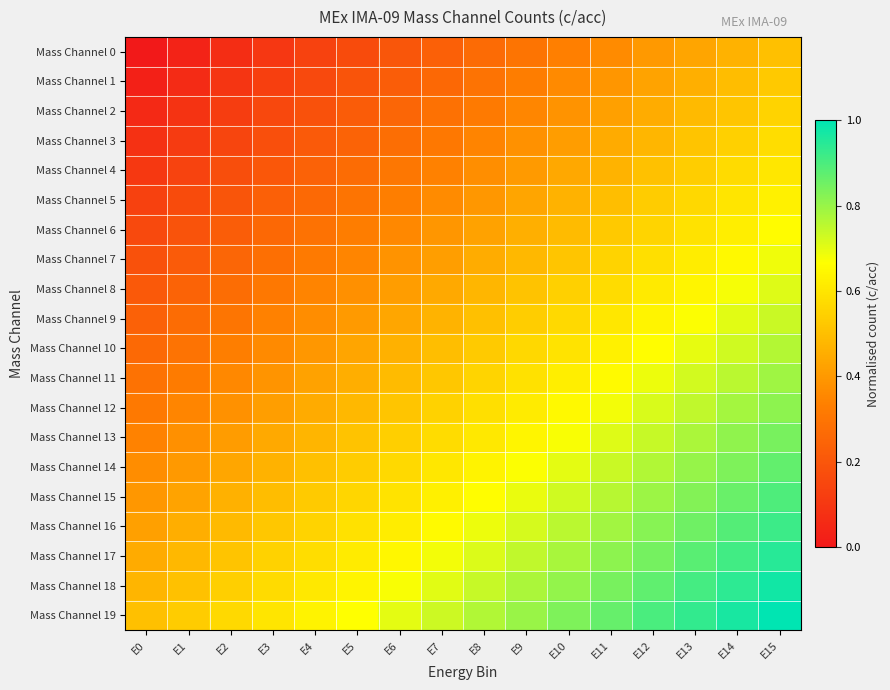

Reading left to right, transcribe all the data shown in this chart.

Mass Channel 0: E0=0.0	E1=0.0	E2=0.1	E3=0.1	E4=0.1	E5=0.2	E6=0.2	E7=0.2	E8=0.3	E9=0.3	E10=0.3	E11=0.4	E12=0.4	E13=0.4	E14=0.5	E15=0.5
Mass Channel 1: E0=0.0	E1=0.1	E2=0.1	E3=0.1	E4=0.2	E5=0.2	E6=0.2	E7=0.3	E8=0.3	E9=0.3	E10=0.4	E11=0.4	E12=0.4	E13=0.5	E14=0.5	E15=0.5
Mass Channel 2: E0=0.1	E1=0.1	E2=0.1	E3=0.2	E4=0.2	E5=0.2	E6=0.3	E7=0.3	E8=0.3	E9=0.4	E10=0.4	E11=0.4	E12=0.5	E13=0.5	E14=0.5	E15=0.6
Mass Channel 3: E0=0.1	E1=0.1	E2=0.1	E3=0.2	E4=0.2	E5=0.2	E6=0.3	E7=0.3	E8=0.3	E9=0.4	E10=0.4	E11=0.4	E12=0.5	E13=0.5	E14=0.5	E15=0.6
Mass Channel 4: E0=0.1	E1=0.1	E2=0.2	E3=0.2	E4=0.2	E5=0.3	E6=0.3	E7=0.3	E8=0.4	E9=0.4	E10=0.4	E11=0.5	E12=0.5	E13=0.5	E14=0.6	E15=0.6
Mass Channel 5: E0=0.1	E1=0.2	E2=0.2	E3=0.2	E4=0.3	E5=0.3	E6=0.3	E7=0.4	E8=0.4	E9=0.4	E10=0.5	E11=0.5	E12=0.5	E13=0.6	E14=0.6	E15=0.6
Mass Channel 6: E0=0.2	E1=0.2	E2=0.2	E3=0.3	E4=0.3	E5=0.3	E6=0.4	E7=0.4	E8=0.4	E9=0.5	E10=0.5	E11=0.5	E12=0.6	E13=0.6	E14=0.6	E15=0.7
Mass Channel 7: E0=0.2	E1=0.2	E2=0.3	E3=0.3	E4=0.3	E5=0.4	E6=0.4	E7=0.4	E8=0.5	E9=0.5	E10=0.5	E11=0.6	E12=0.6	E13=0.6	E14=0.7	E15=0.7
Mass Channel 8: E0=0.2	E1=0.2	E2=0.3	E3=0.3	E4=0.3	E5=0.4	E6=0.4	E7=0.4	E8=0.5	E9=0.5	E10=0.5	E11=0.6	E12=0.6	E13=0.6	E14=0.7	E15=0.7
Mass Channel 9: E0=0.2	E1=0.3	E2=0.3	E3=0.3	E4=0.4	E5=0.4	E6=0.4	E7=0.5	E8=0.5	E9=0.5	E10=0.6	E11=0.6	E12=0.6	E13=0.7	E14=0.7	E15=0.7
Mass Channel 10: E0=0.3	E1=0.3	E2=0.3	E3=0.4	E4=0.4	E5=0.4	E6=0.5	E7=0.5	E8=0.5	E9=0.6	E10=0.6	E11=0.6	E12=0.7	E13=0.7	E14=0.7	E15=0.8
Mass Channel 11: E0=0.3	E1=0.3	E2=0.4	E3=0.4	E4=0.4	E5=0.5	E6=0.5	E7=0.5	E8=0.6	E9=0.6	E10=0.6	E11=0.7	E12=0.7	E13=0.7	E14=0.8	E15=0.8
Mass Channel 12: E0=0.3	E1=0.3	E2=0.4	E3=0.4	E4=0.4	E5=0.5	E6=0.5	E7=0.5	E8=0.6	E9=0.6	E10=0.6	E11=0.7	E12=0.7	E13=0.7	E14=0.8	E15=0.8
Mass Channel 13: E0=0.3	E1=0.4	E2=0.4	E3=0.4	E4=0.5	E5=0.5	E6=0.5	E7=0.6	E8=0.6	E9=0.6	E10=0.7	E11=0.7	E12=0.7	E13=0.8	E14=0.8	E15=0.8
Mass Channel 14: E0=0.4	E1=0.4	E2=0.4	E3=0.5	E4=0.5	E5=0.5	E6=0.6	E7=0.6	E8=0.6	E9=0.7	E10=0.7	E11=0.7	E12=0.8	E13=0.8	E14=0.8	E15=0.9
Mass Channel 15: E0=0.4	E1=0.4	E2=0.5	E3=0.5	E4=0.5	E5=0.6	E6=0.6	E7=0.6	E8=0.7	E9=0.7	E10=0.7	E11=0.8	E12=0.8	E13=0.8	E14=0.9	E15=0.9
Mass Channel 16: E0=0.4	E1=0.5	E2=0.5	E3=0.5	E4=0.6	E5=0.6	E6=0.6	E7=0.7	E8=0.7	E9=0.7	E10=0.8	E11=0.8	E12=0.8	E13=0.9	E14=0.9	E15=0.9
Mass Channel 17: E0=0.4	E1=0.5	E2=0.5	E3=0.5	E4=0.6	E5=0.6	E6=0.6	E7=0.7	E8=0.7	E9=0.7	E10=0.8	E11=0.8	E12=0.8	E13=0.9	E14=0.9	E15=0.9
Mass Channel 18: E0=0.5	E1=0.5	E2=0.5	E3=0.6	E4=0.6	E5=0.6	E6=0.7	E7=0.7	E8=0.7	E9=0.8	E10=0.8	E11=0.8	E12=0.9	E13=0.9	E14=0.9	E15=1.0
Mass Channel 19: E0=0.5	E1=0.5	E2=0.6	E3=0.6	E4=0.6	E5=0.7	E6=0.7	E7=0.7	E8=0.8	E9=0.8	E10=0.8	E11=0.9	E12=0.9	E13=0.9	E14=1.0	E15=1.0